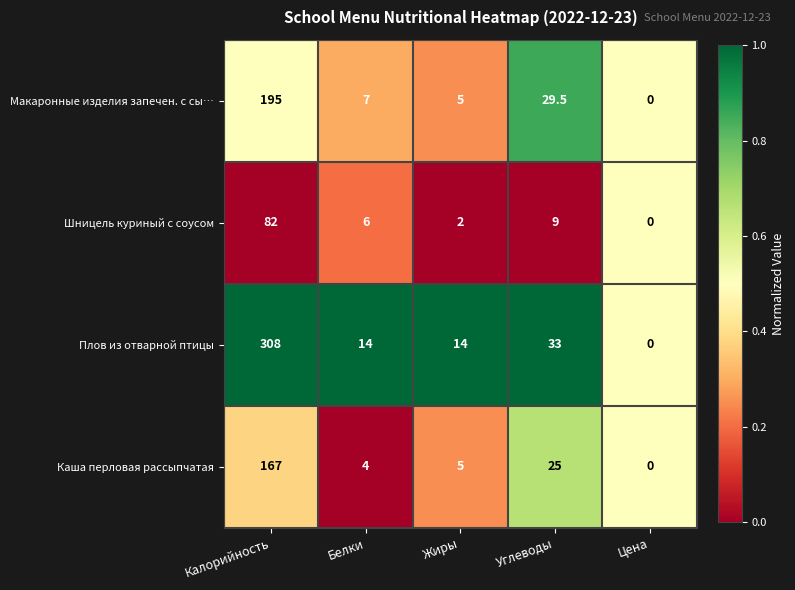

Rank the categories by Шницель куриный с соусом value from lowest to highest.

Цена, Жиры, Белки, Углеводы, Калорийность